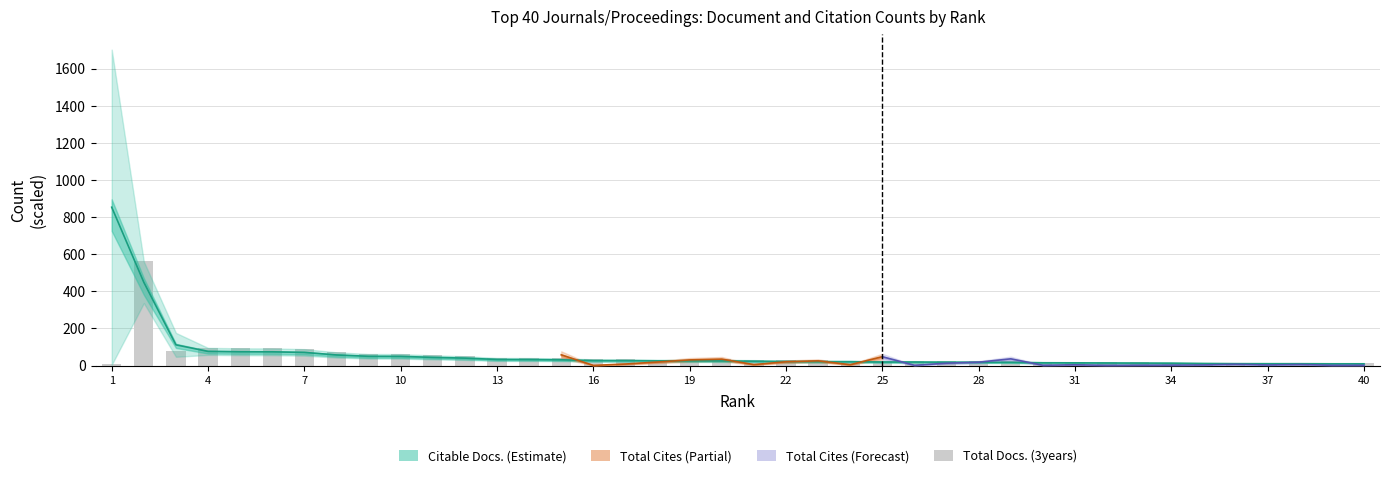

At which label does Total Docs. (3years) reach its minimum?

1